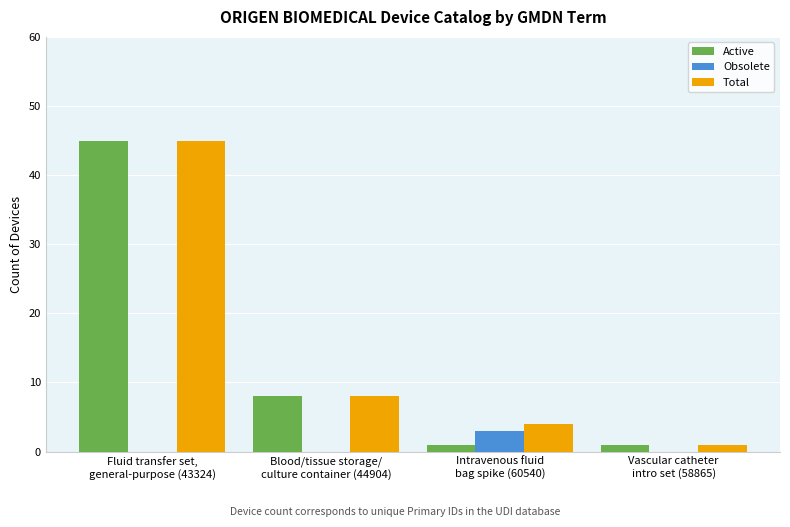

What is the maximum value for Obsolete?

3